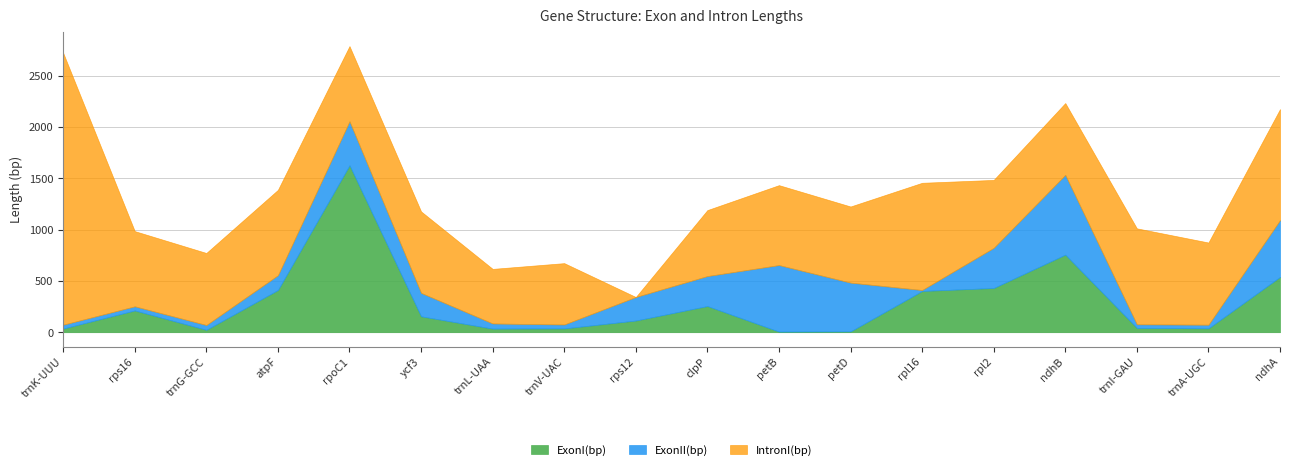

What is the maximum value for ExonII(bp)?

777